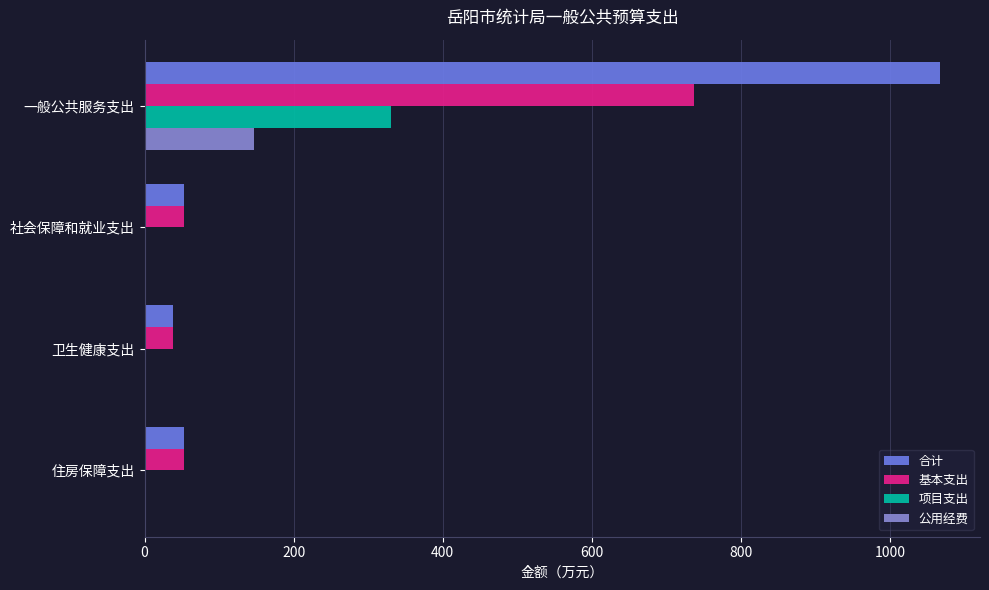

How many series are shown in this chart?

4